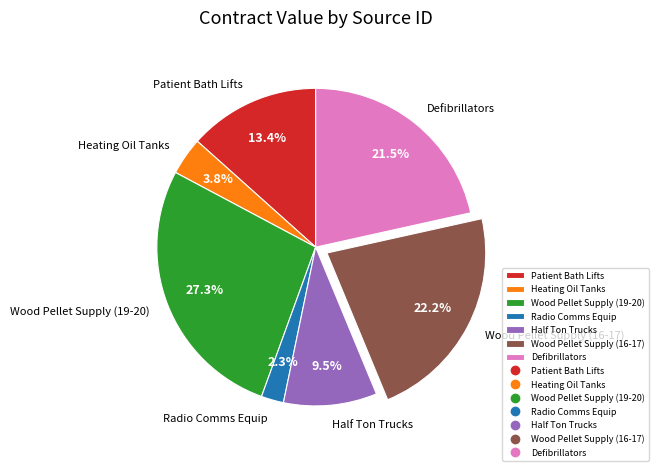

What is the ratio of the value at Patient Bath Lifts to the value at Half Ton Trucks?

1.4